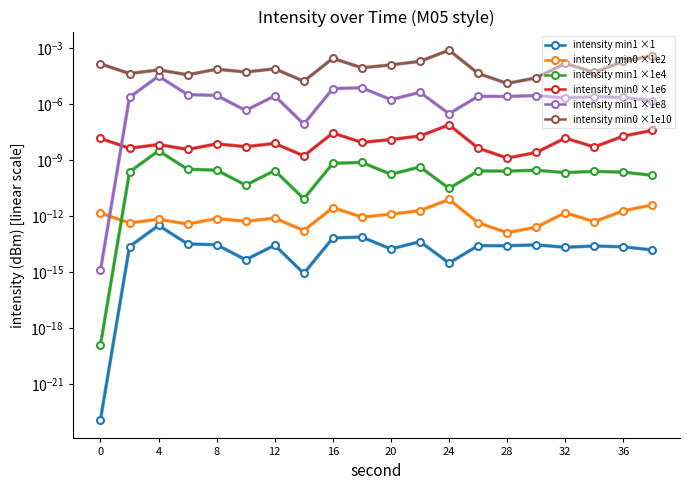

Reading left to right, list all the values displayed in this chart.

intensity min1 ×1: 0.0	0.0	0.0	0.0	0.0	0.0	0.0	0.0	0.0	0.0	0.0	0.0	0.0	0.0	0.0	0.0	0.0	0.0	0.0	0.0
intensity min0 ×1e2: 0.0	0.0	0.0	0.0	0.0	0.0	0.0	0.0	0.0	0.0	0.0	0.0	0.0	0.0	0.0	0.0	0.0	0.0	0.0	0.0
intensity min1 ×1e4: 0.0	0.0	0.0	0.0	0.0	0.0	0.0	0.0	0.0	0.0	0.0	0.0	0.0	0.0	0.0	0.0	0.0	0.0	0.0	0.0
intensity min0 ×1e6: 0.0	0.0	0.0	0.0	0.0	0.0	0.0	0.0	0.0	0.0	0.0	0.0	0.0	0.0	0.0	0.0	0.0	0.0	0.0	0.0
intensity min1 ×1e8: 0.0	0.0	0.0	0.0	0.0	0.0	0.0	0.0	0.0	0.0	0.0	0.0	0.0	0.0	0.0	0.0	0.0	0.0	0.0	0.0
intensity min0 ×1e10: 0.0	0.0	0.0	0.0	0.0	0.0	0.0	0.0	0.0	0.0	0.0	0.0	0.0	0.0	0.0	0.0	0.0	0.0	0.0	0.0